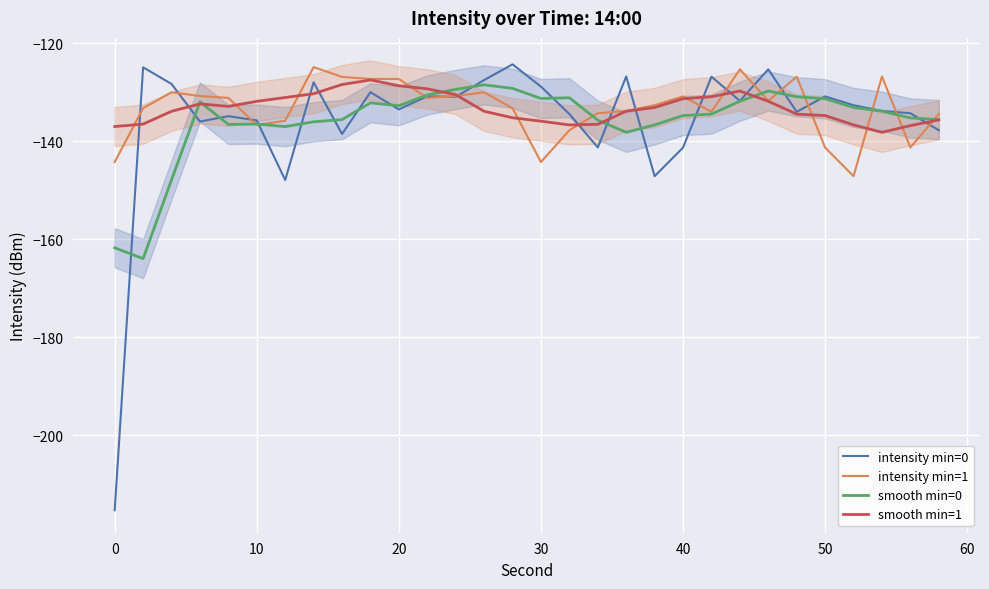

How many data points in smooth min=1 are above -133?

14